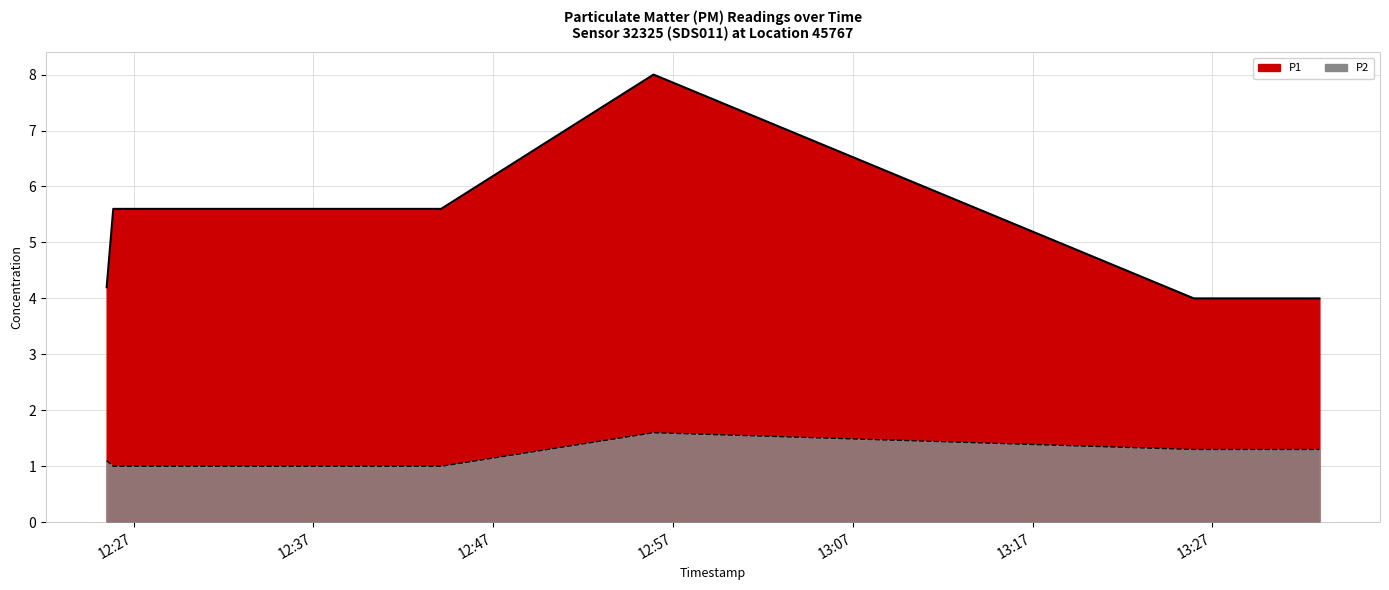

How many lines are shown in the chart?

2